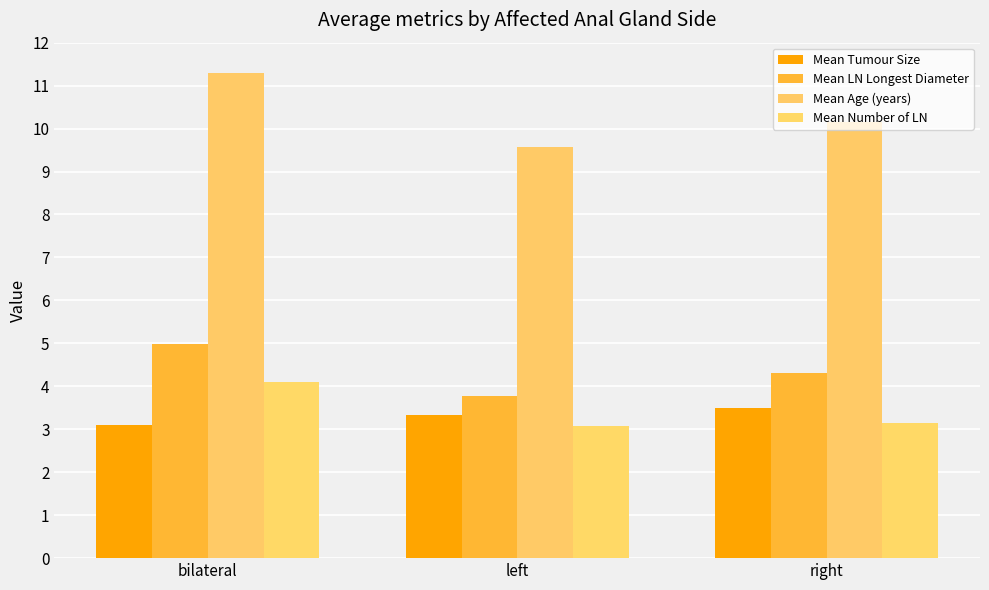

What is the total value across all series at left?

19.8